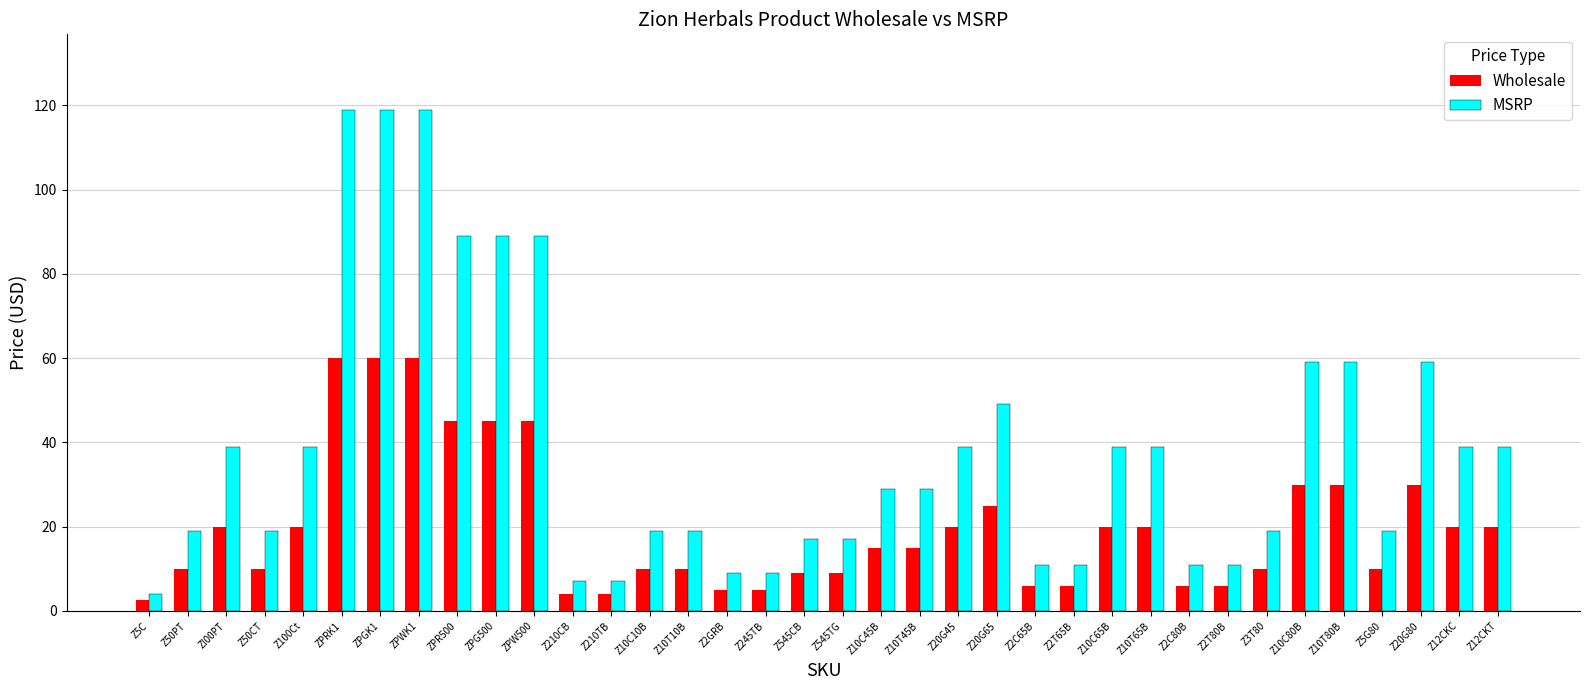

Which series changed the most between ZPRK1 and Z10T65B?

MSRP